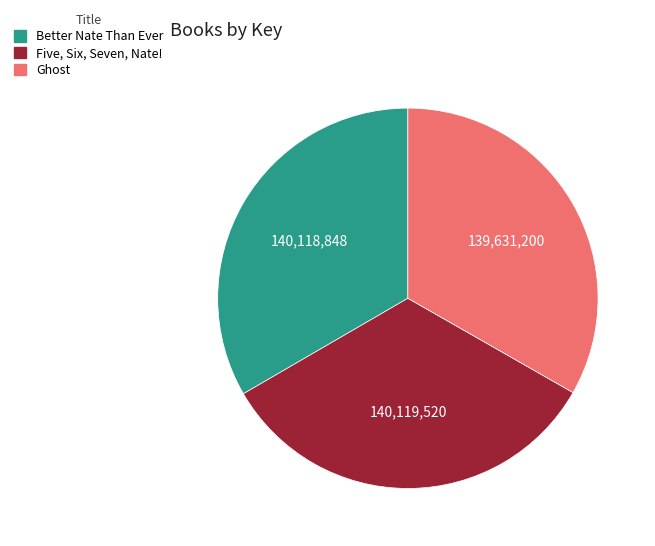

Combined, do Better Nate Than Ever and Ghost account for over 50%?

Yes